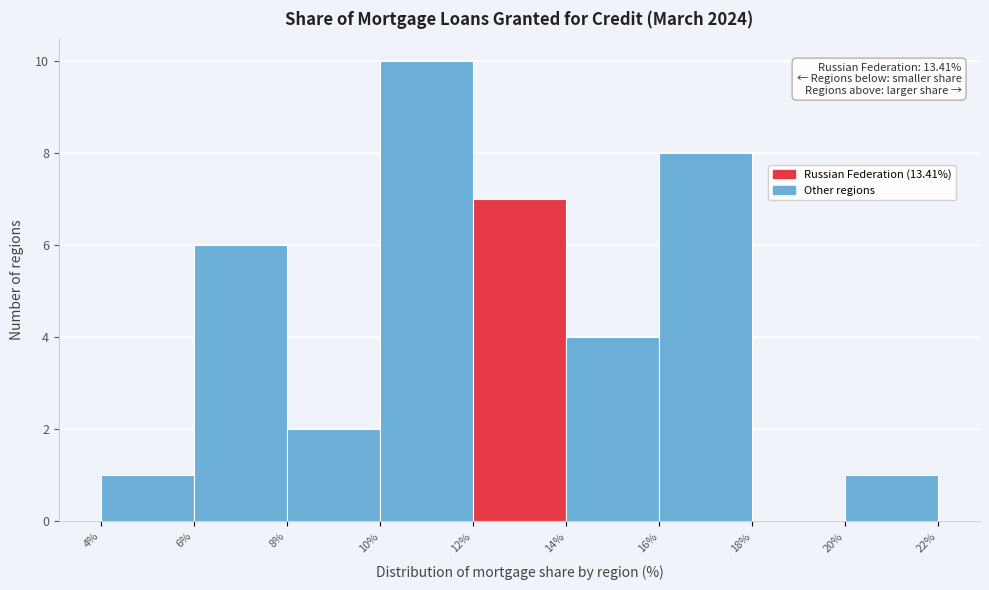

Which range on the x-axis has the tallest bar?

10% to 12%